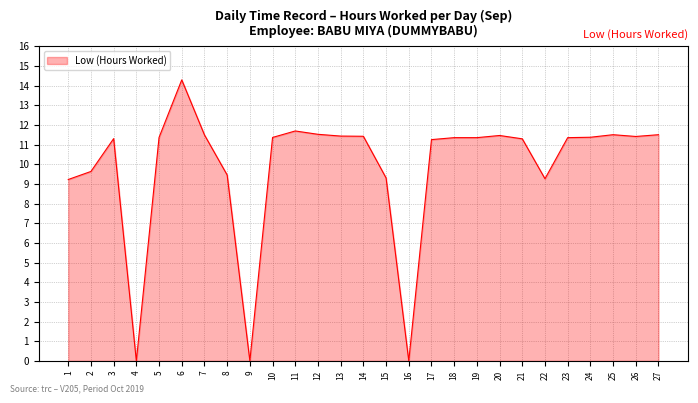

What is the approximate value at 1?

9.2